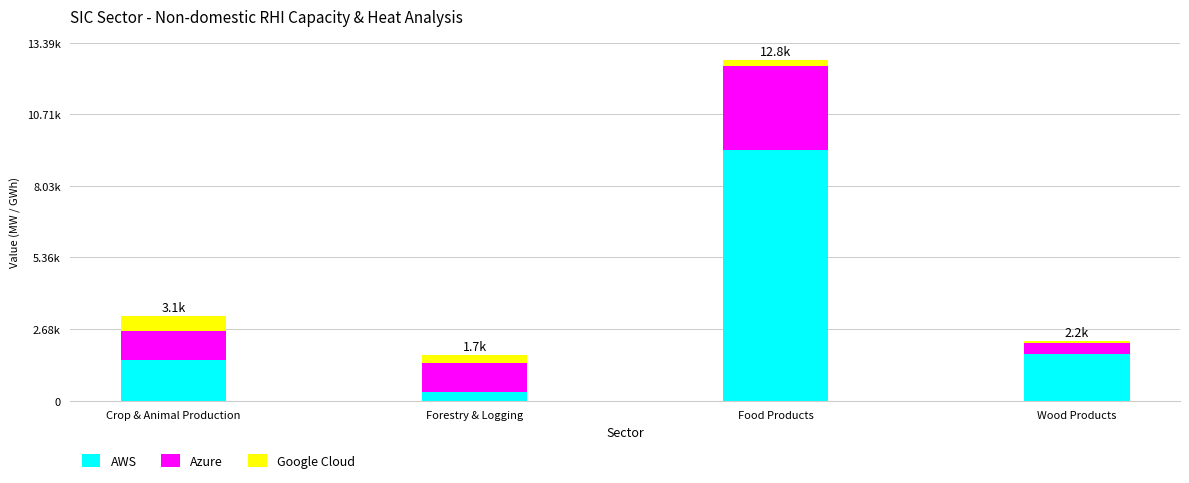

What is the label of the 3rd bar from the right?

Forestry & Logging